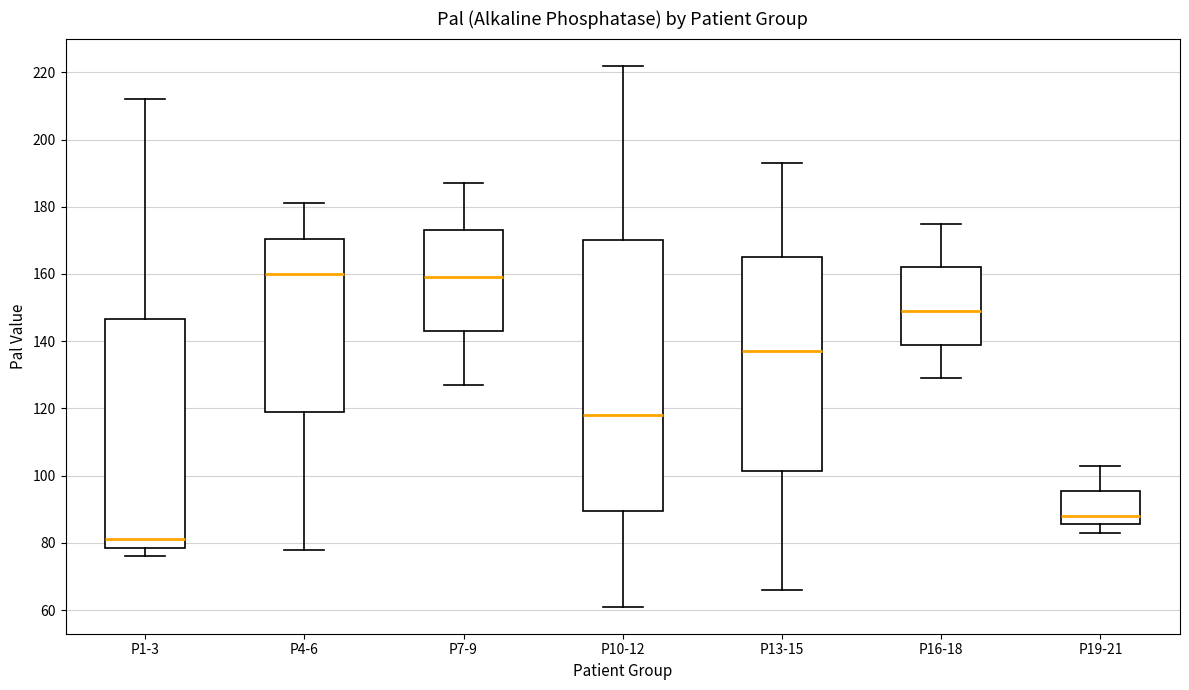

Reading left to right, transcribe this box plot: for each box, give where its median line is, the range the box spans, and where its two whiskers end, as read against the y-axis. The values are not printed on the chart, so give them approximately, as read against the axis.

P1-3: median 82, box 78 to 146, whiskers 76 to 212
P4-6: median 160, box 120 to 170, whiskers 78 to 182
P7-9: median 160, box 144 to 174, whiskers 128 to 188
P10-12: median 118, box 90 to 170, whiskers 62 to 222
P13-15: median 138, box 102 to 166, whiskers 66 to 194
P16-18: median 150, box 140 to 162, whiskers 130 to 176
P19-21: median 88, box 86 to 96, whiskers 84 to 104